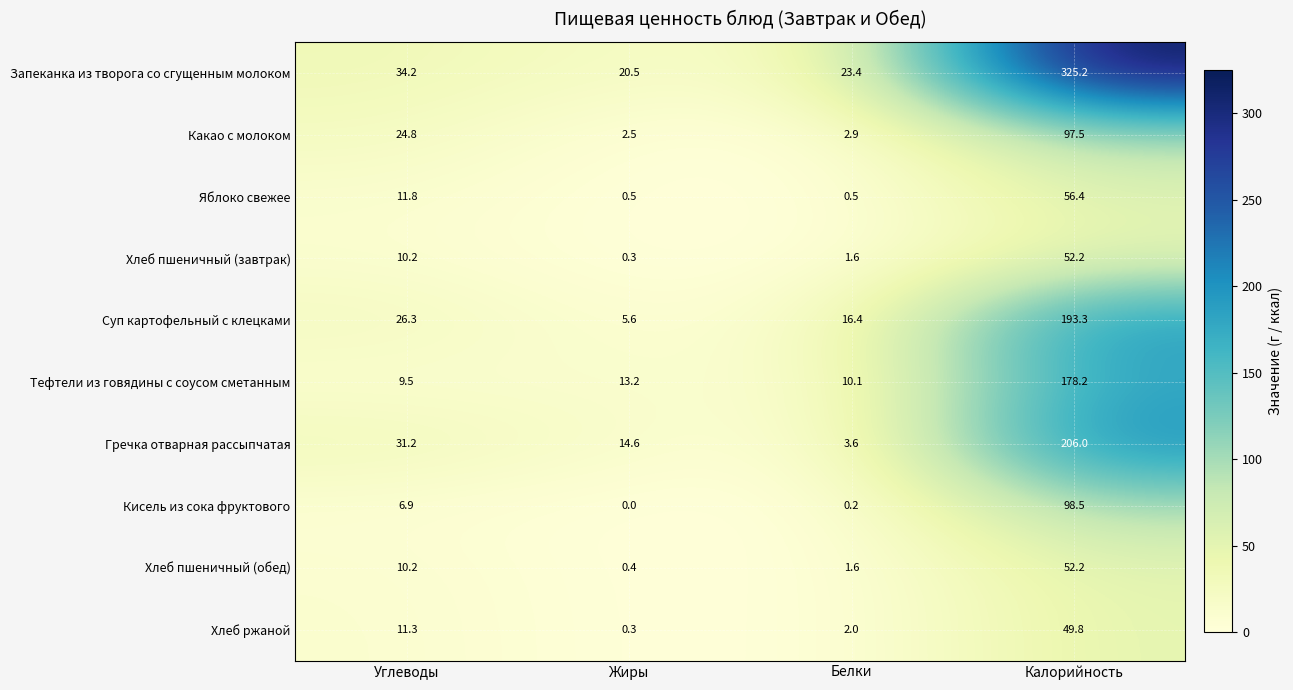

At which category is the sum across all series the highest?

Калорийность